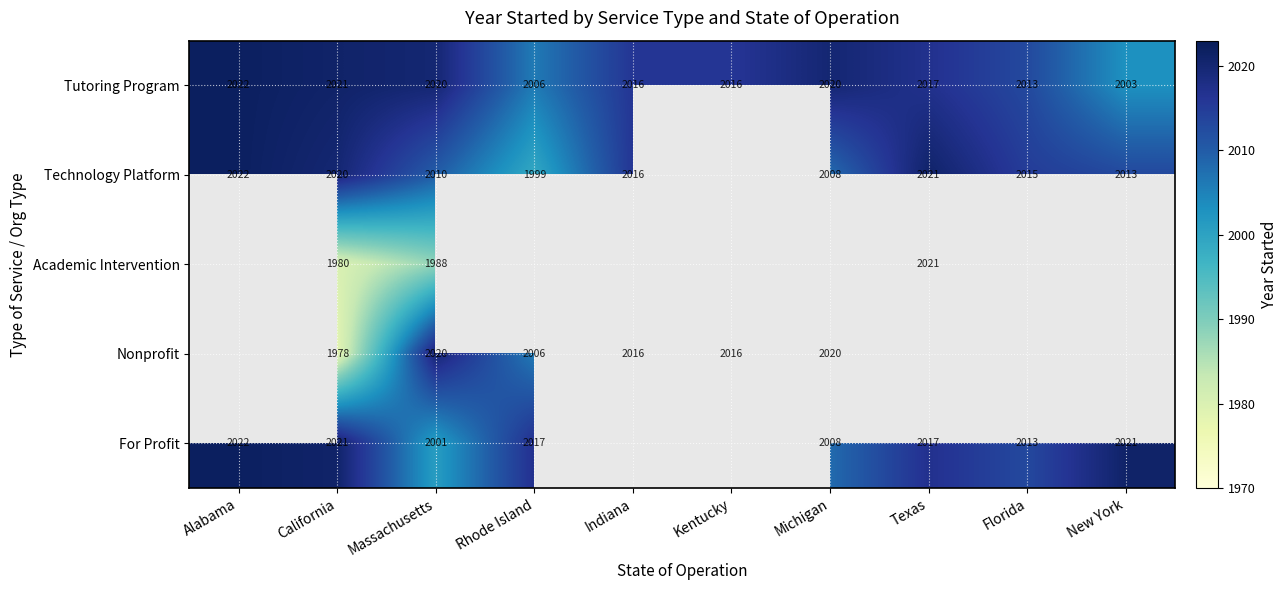

The Tutoring Program series shows 2016 at Indiana. True or false?

True